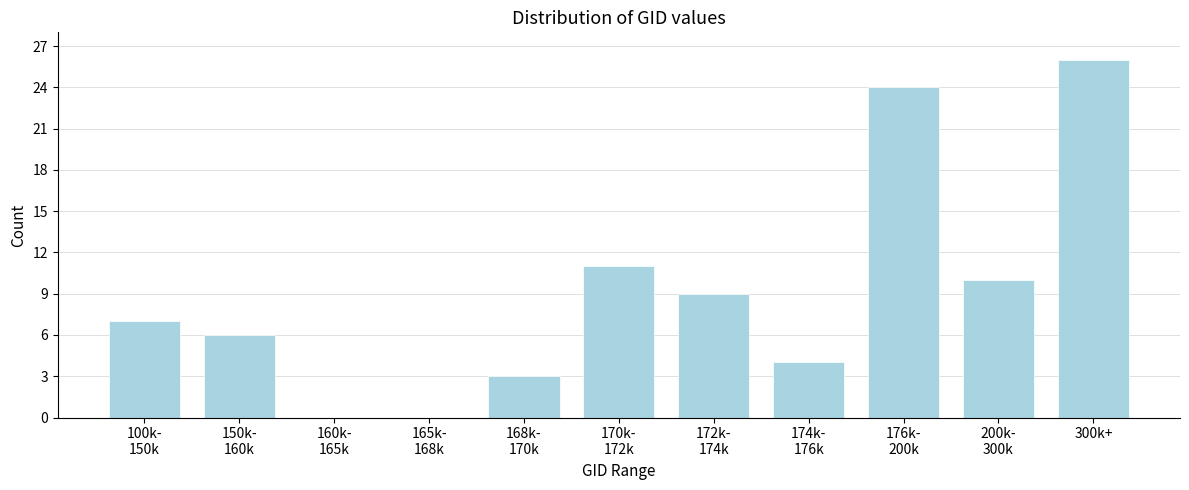

At which category does the chart reach its peak across all series?

300k+